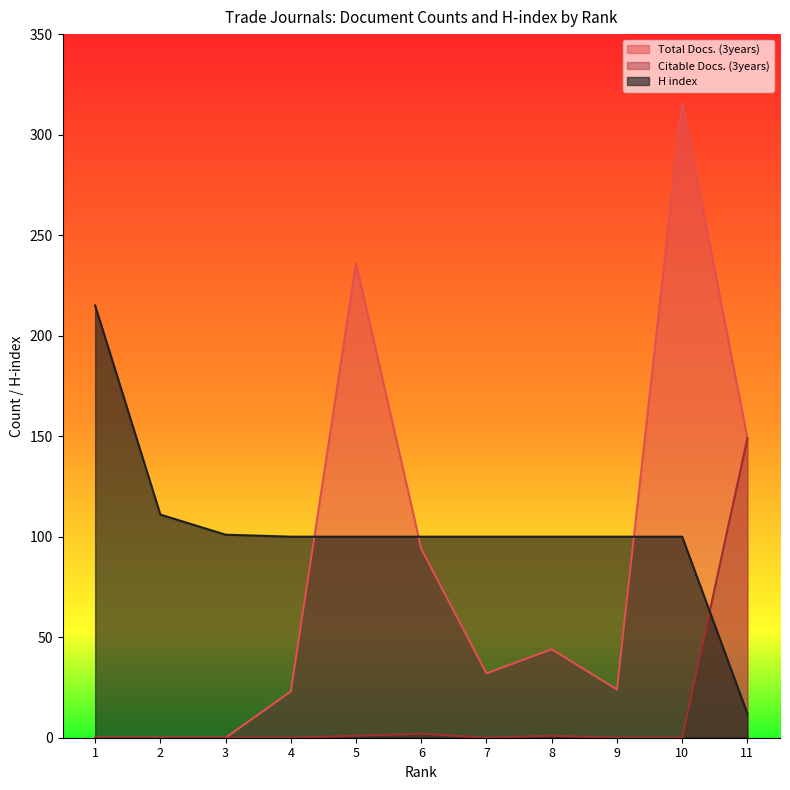

What is the spread (max minus min) of values at 5?

235